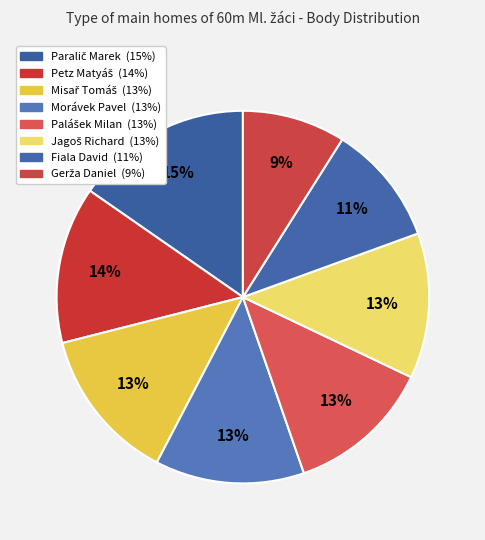

How many slices are in this pie chart?

8